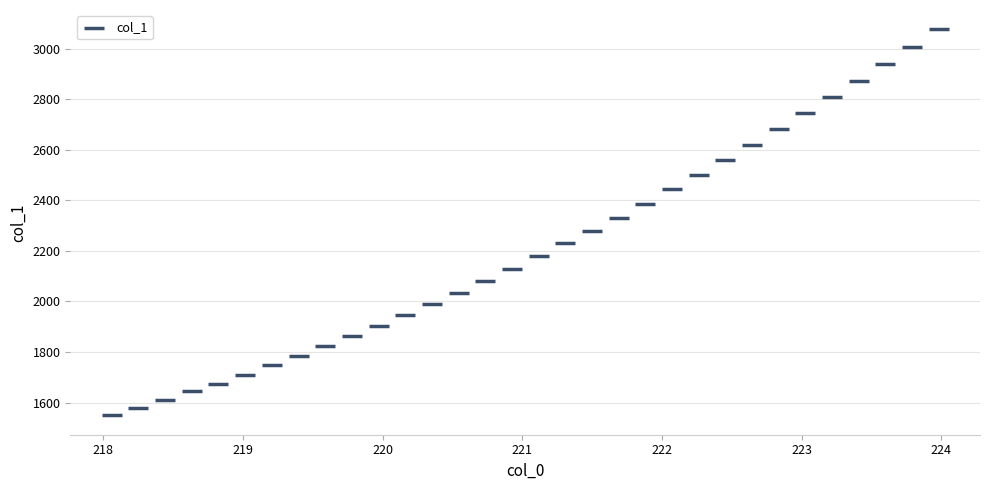

What is the range of Y values (max minus min)?

1527.6